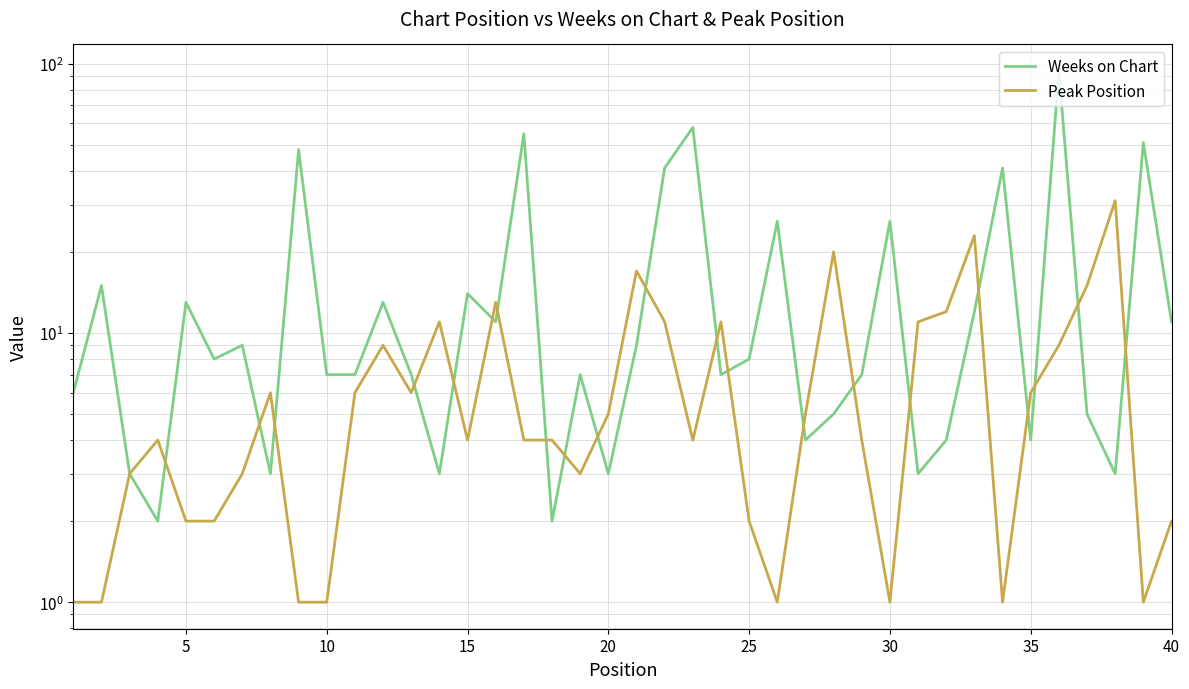

In Weeks on Chart, how many points are higher than both neighbors (excluding endpoints)?

14